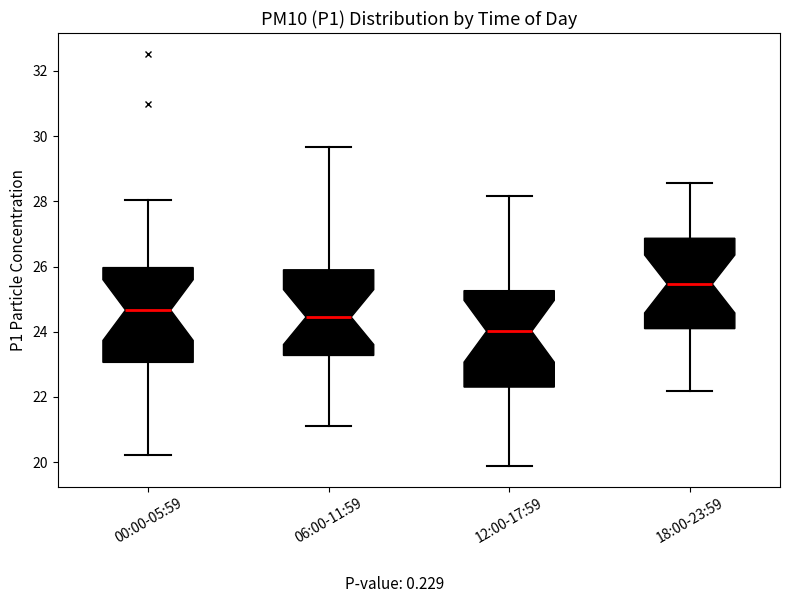

Which box has the highest median line?

18:00-23:59